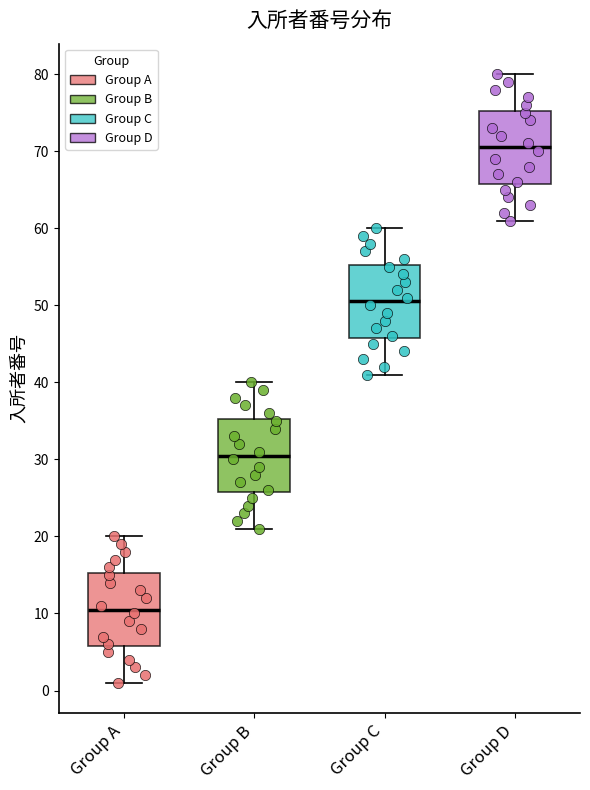

Where is the upper edge of the box for Group C on the y-axis? The values are not printed on the chart, so give them approximately, as read against the axis.

55